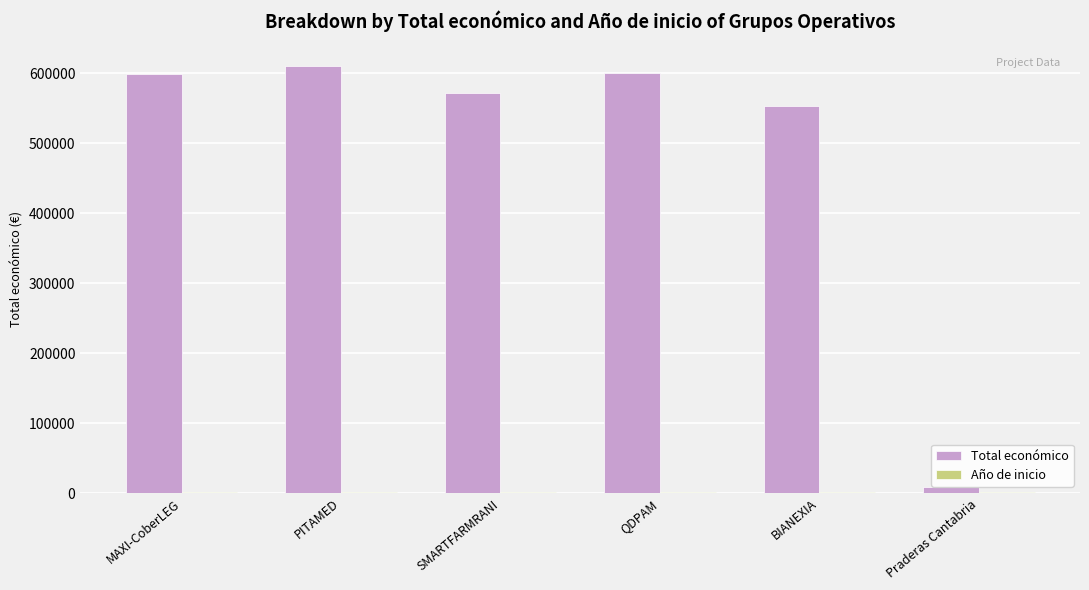

What is the average value of the Total económico series?

490438